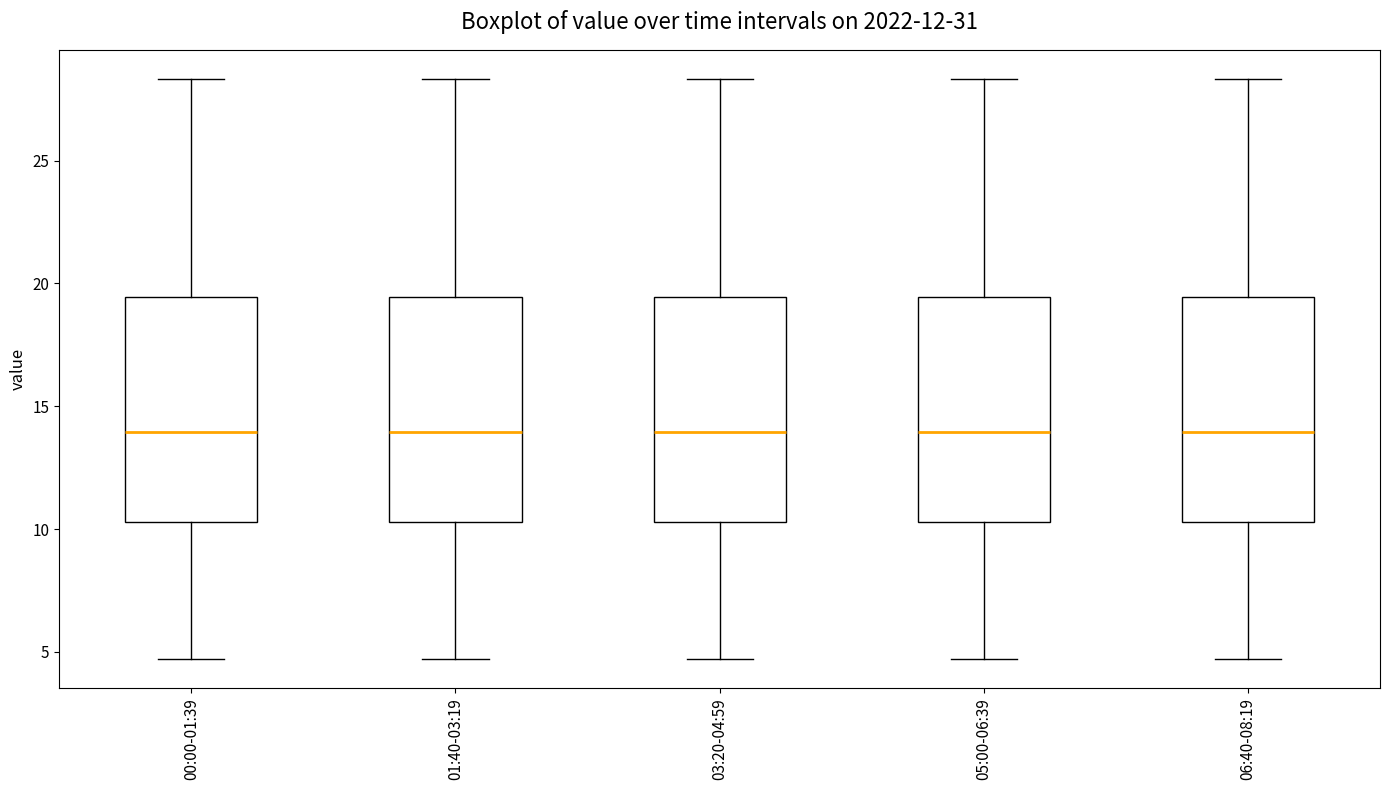

Where does the lower whisker of the box for 06:40-08:19 end on the y-axis? The values are not printed on the chart, so give them approximately, as read against the axis.

4.5